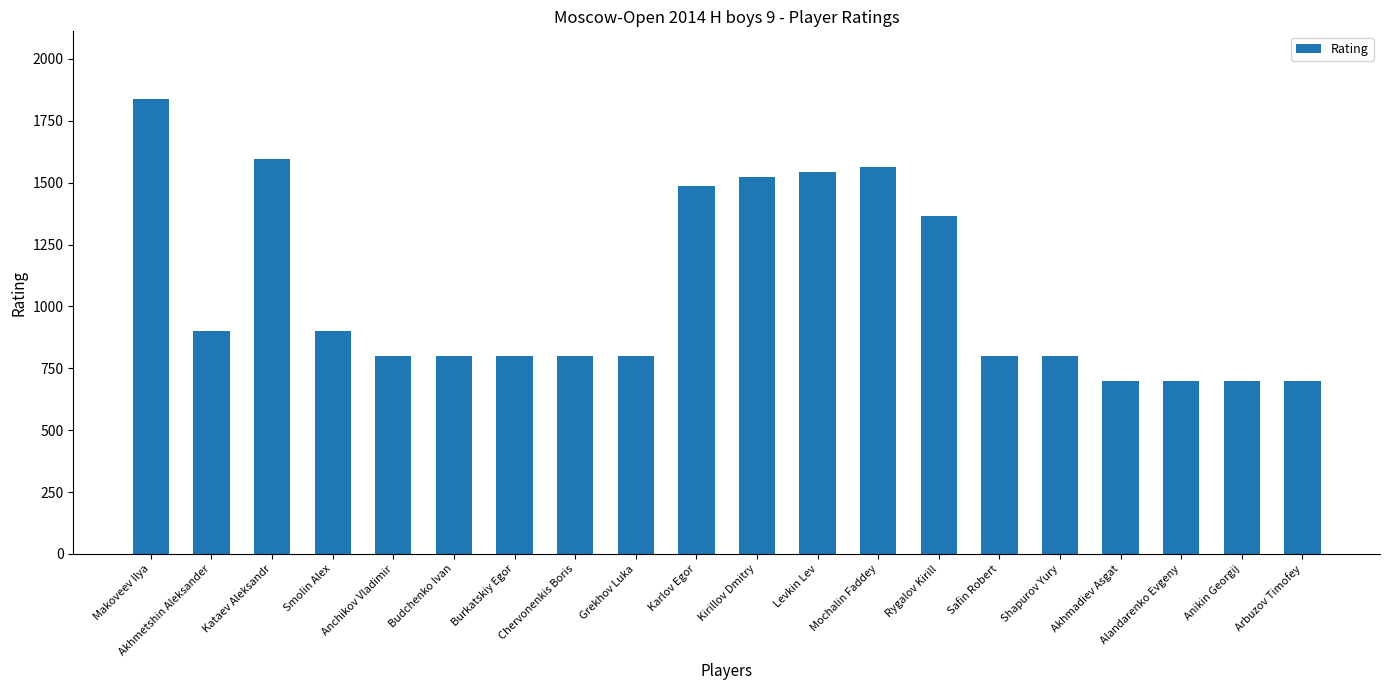

How many values are below 800?

4